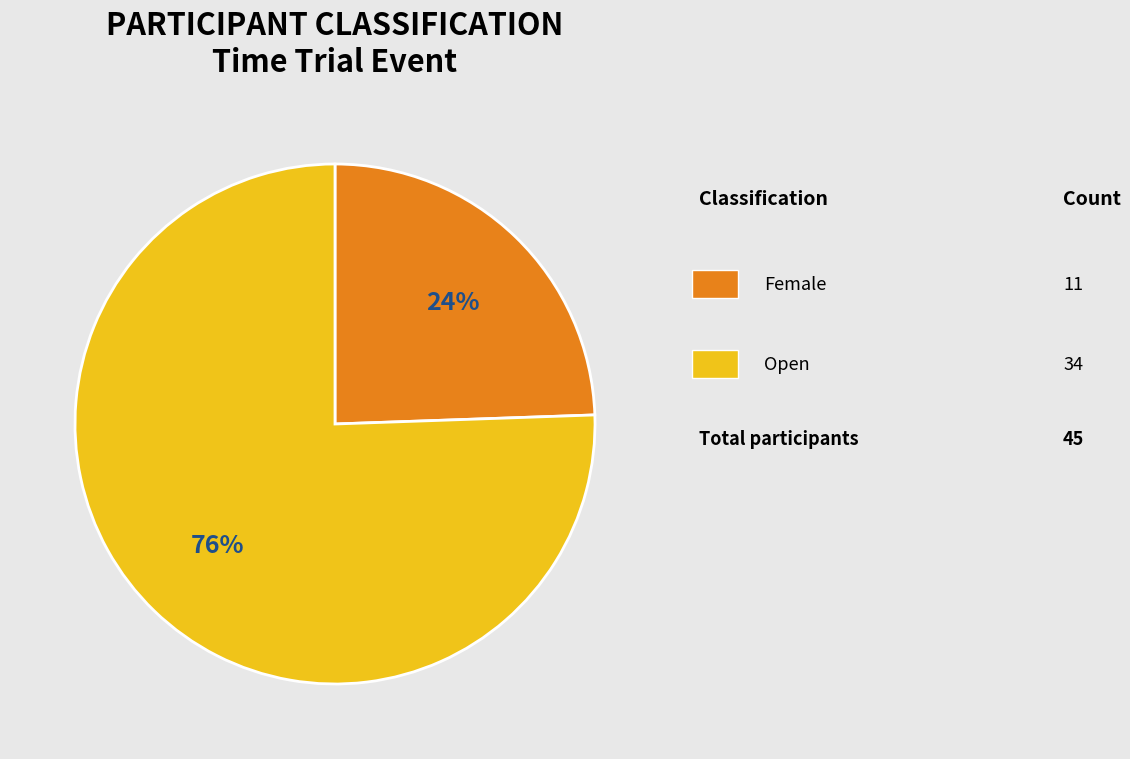

Does any single category account for the majority?

Yes